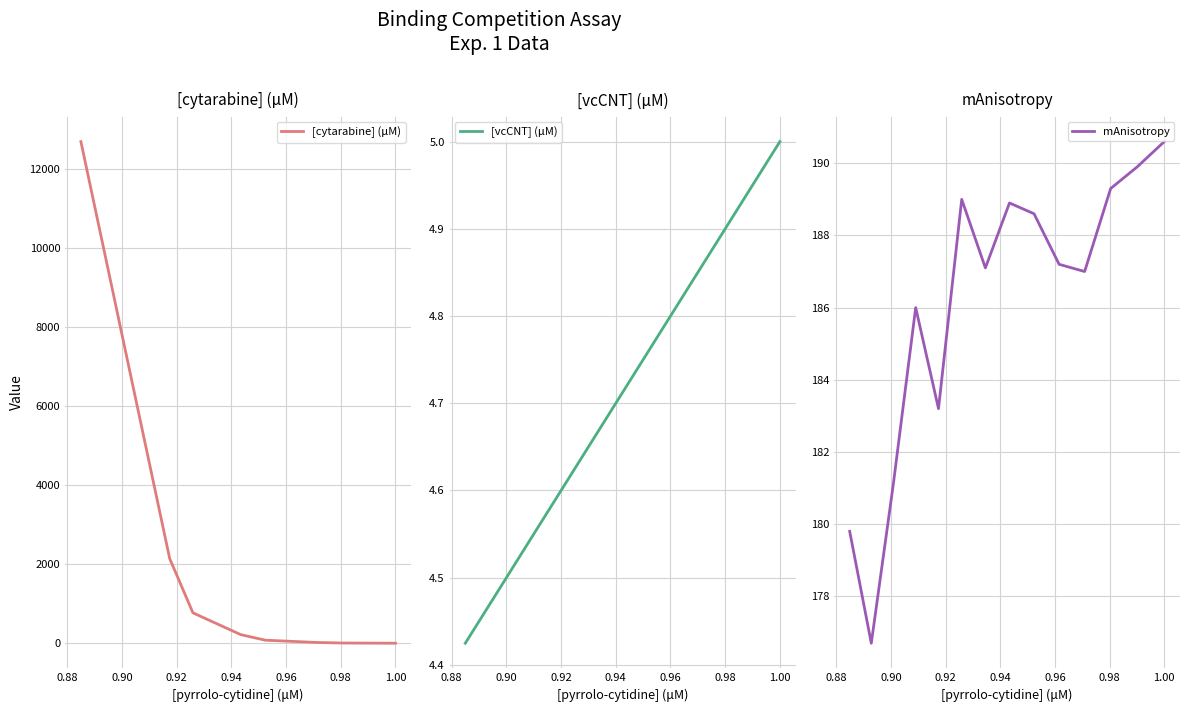

What is the average value of the [vcCNT] (μM) series?

4.7